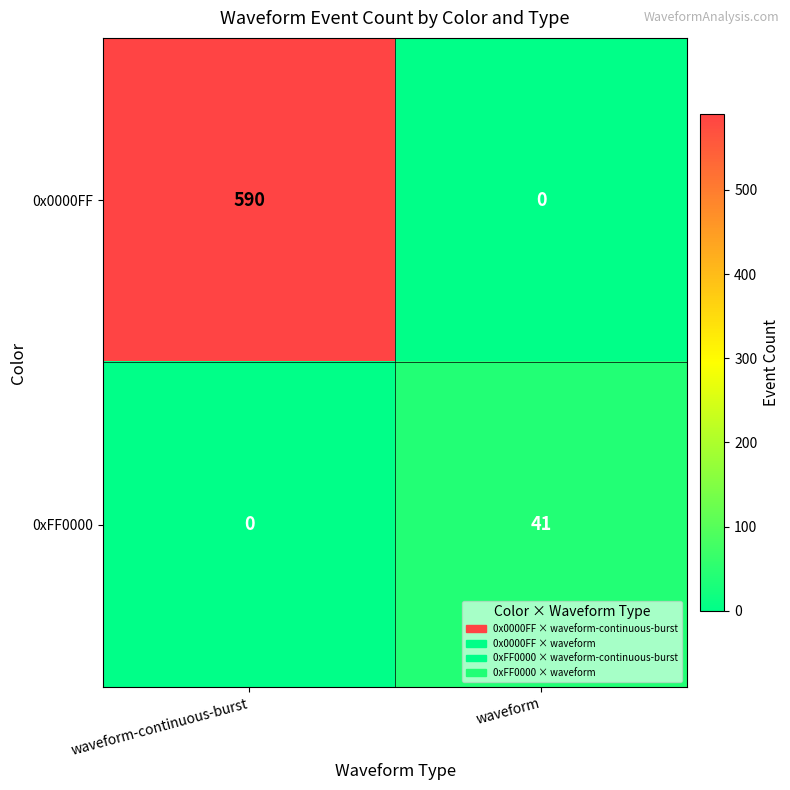

The value of 0x0000FF at waveform is 344. True or false?

False